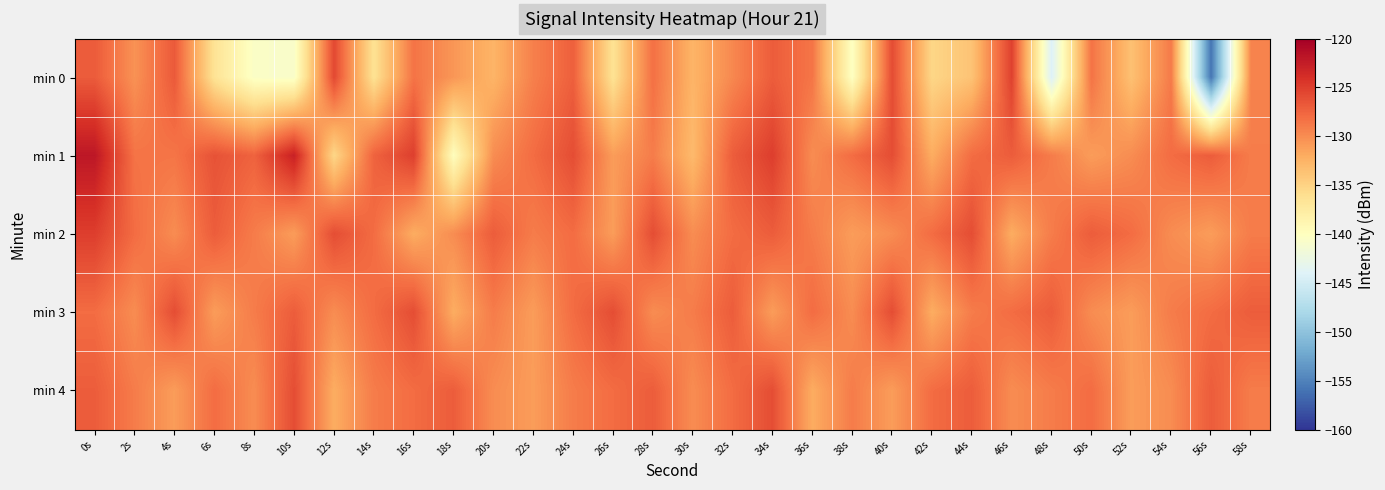

Reading left to right, what are all the values shown in this chart?

min 0: 0s=-126.9	2s=-130.3	4s=-126.8	6s=-136.5	8s=-140.6	10s=-140.7	12s=-125.7	14s=-136.3	16s=-128.5	18s=-130.6	20s=-132.6	22s=-129.2	24s=-127.2	26s=-136.4	28s=-128.2	30s=-132.6	32s=-129.7	34s=-127.0	36s=-128.6	38s=-140.2	40s=-125.9	42s=-135.3	44s=-133.7	46s=-125.2	48s=-144.3	50s=-128.4	52s=-133.6	54s=-128.9	56s=-155.9	58s=-129.4
min 1: 0s=-122.0	2s=-128.5	4s=-128.6	6s=-126.3	8s=-127.4	10s=-122.8	12s=-135.3	14s=-127.4	16s=-125.1	18s=-139.9	20s=-130.0	22s=-128.0	24s=-126.0	26s=-131.0	28s=-129.0	30s=-133.0	32s=-127.0	34s=-125.0	36s=-130.0	38s=-128.0	40s=-126.0	42s=-132.0	44s=-128.0	46s=-127.0	48s=-129.0	50s=-131.0	52s=-130.0	54s=-128.0	56s=-127.0	58s=-129.0
min 2: 0s=-125.0	2s=-128.0	4s=-130.0	6s=-127.0	8s=-129.0	10s=-131.0	12s=-126.0	14s=-128.0	16s=-132.0	18s=-130.0	20s=-127.0	22s=-129.0	24s=-128.0	26s=-131.0	28s=-126.0	30s=-130.0	32s=-128.0	34s=-127.0	36s=-129.0	38s=-131.0	40s=-130.0	42s=-128.0	44s=-126.0	46s=-132.0	48s=-129.0	50s=-127.0	52s=-128.0	54s=-130.0	56s=-131.0	58s=-129.0
min 3: 0s=-128.0	2s=-130.0	4s=-126.0	6s=-131.0	8s=-129.0	10s=-127.0	12s=-130.0	14s=-128.0	16s=-126.0	18s=-132.0	20s=-129.0	22s=-131.0	24s=-128.0	26s=-126.0	28s=-130.0	30s=-129.0	32s=-127.0	34s=-131.0	36s=-128.0	38s=-130.0	40s=-126.0	42s=-132.0	44s=-129.0	46s=-128.0	48s=-127.0	50s=-130.0	52s=-131.0	54s=-129.0	56s=-128.0	58s=-127.0
min 4: 0s=-127.0	2s=-129.0	4s=-131.0	6s=-128.0	8s=-130.0	10s=-126.0	12s=-132.0	14s=-129.0	16s=-128.0	18s=-127.0	20s=-130.0	22s=-131.0	24s=-129.0	26s=-128.0	28s=-127.0	30s=-130.0	32s=-128.0	34s=-126.0	36s=-132.0	38s=-129.0	40s=-131.0	42s=-128.0	44s=-127.0	46s=-130.0	48s=-129.0	50s=-128.0	52s=-131.0	54s=-130.0	56s=-127.0	58s=-129.0